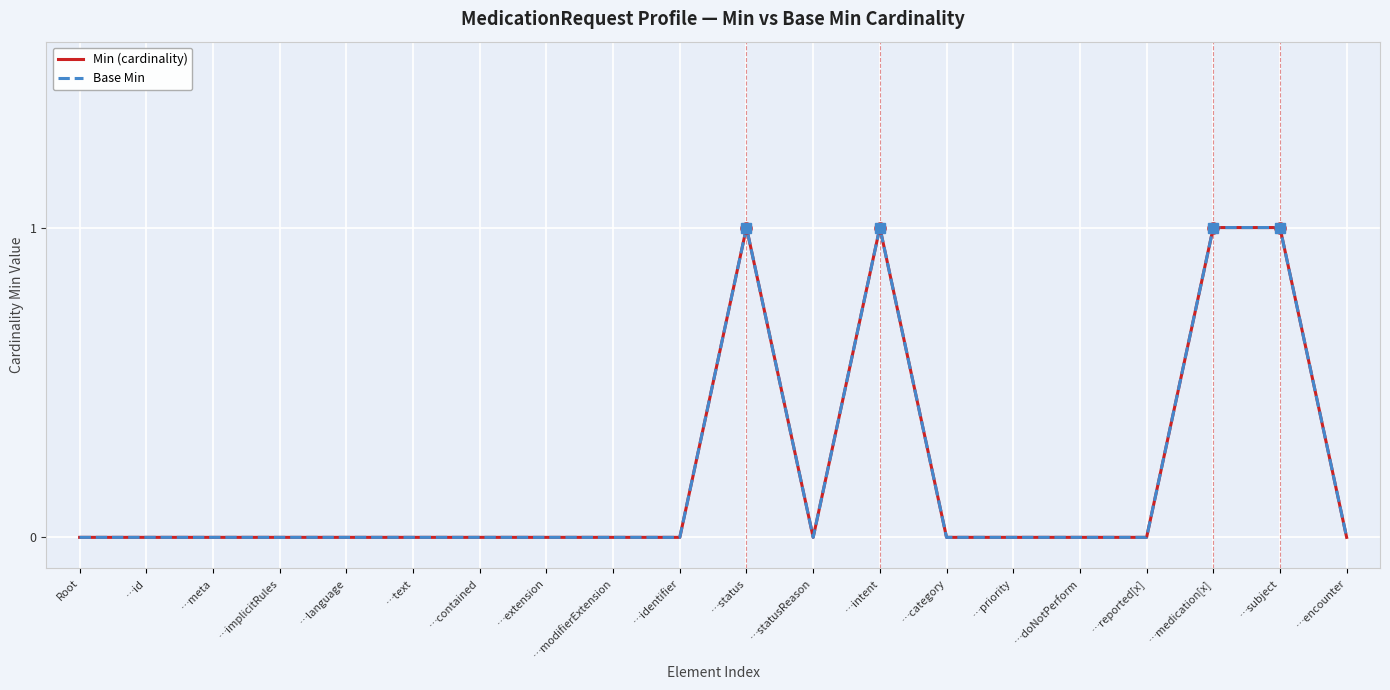

How many lines are shown in the chart?

2